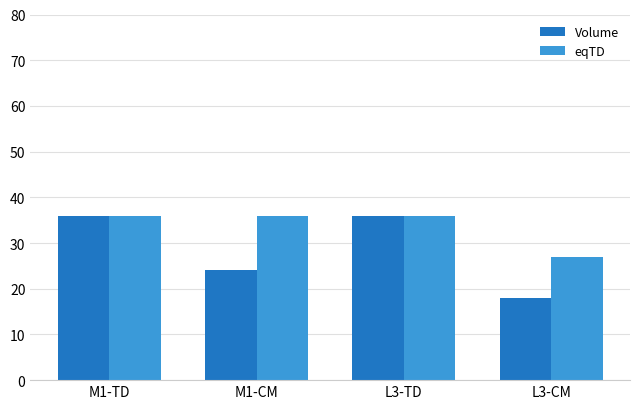

Is the value of Volume at L3-CM greater than the value of eqTD at L3-TD?

No